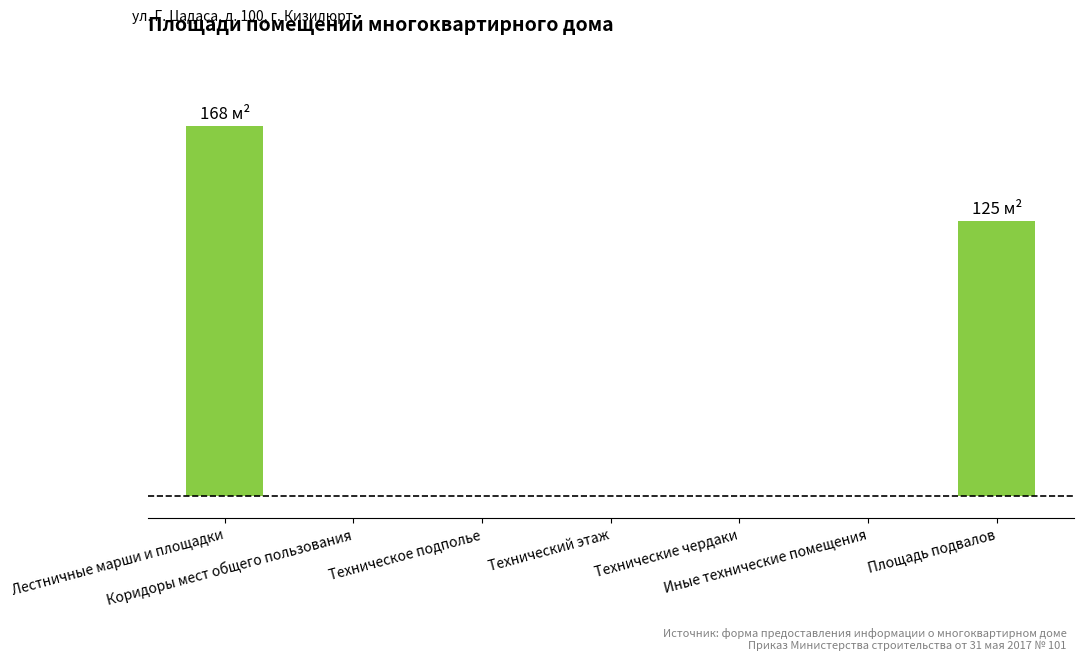

How many data points does each series have?

7